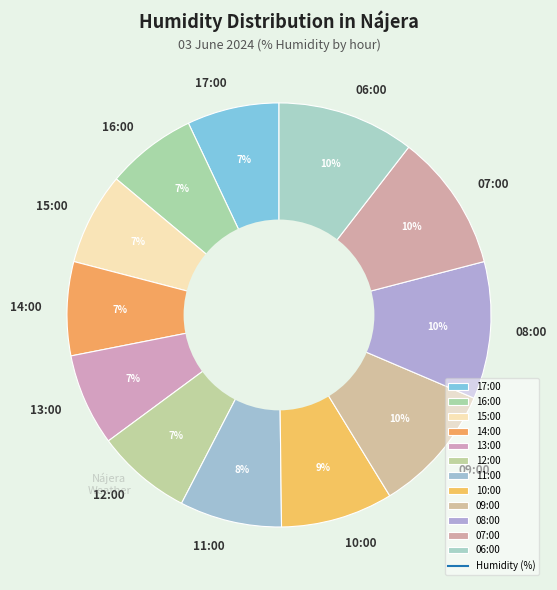

Does any single category account for the majority?

No